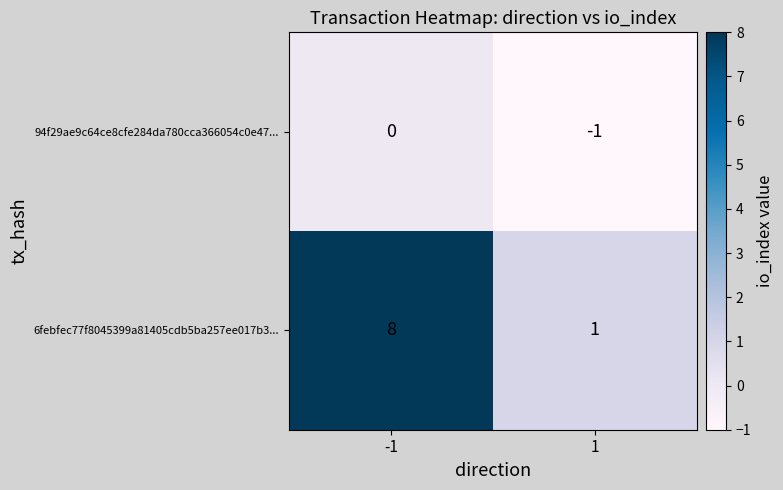

Which series has the widest spread of values?

6febfec77f8045399a81405cdb5ba257ee017b3...